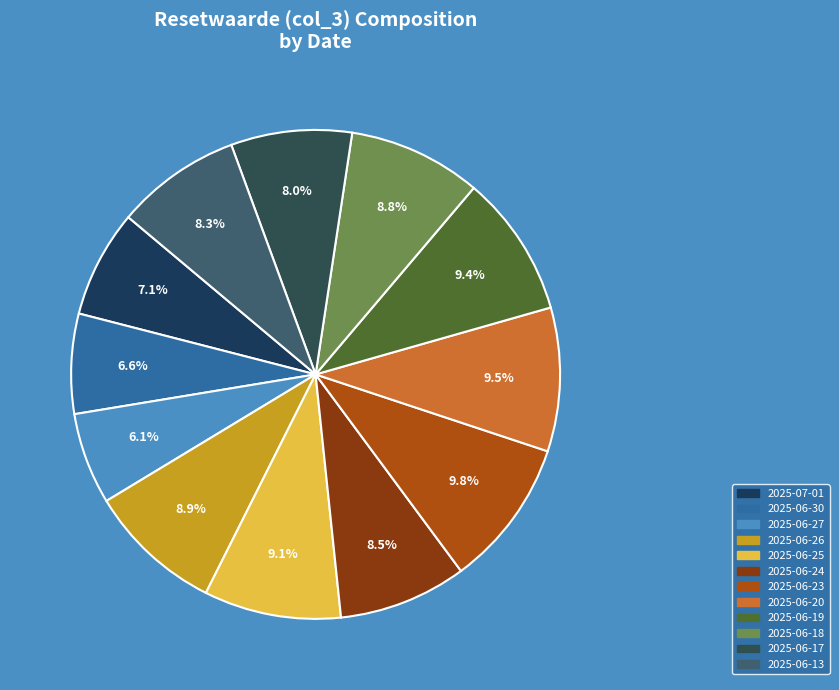

What is the smallest slice in the pie chart?

2025-06-27